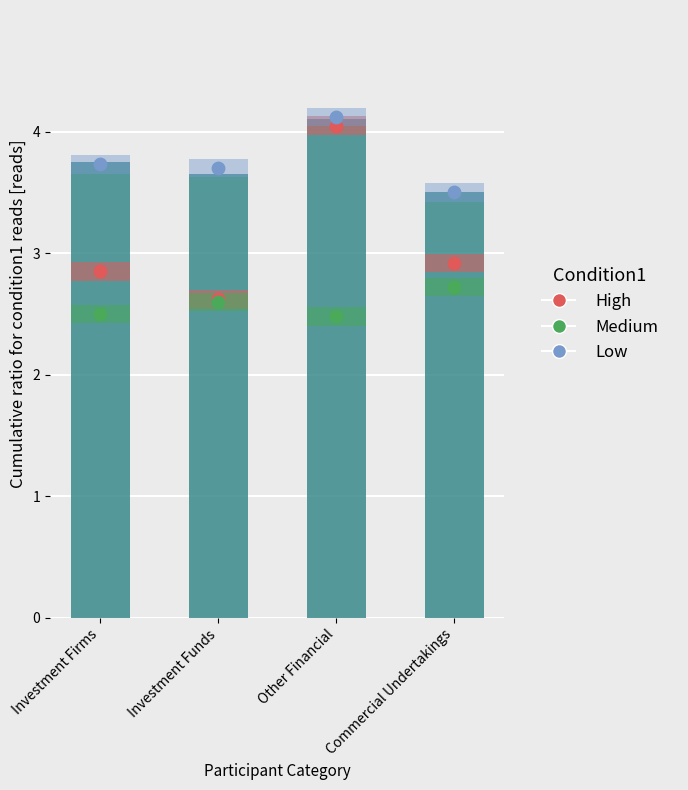

Is the value of Total at Investment Firms greater than the value of High at Investment Firms?

Yes